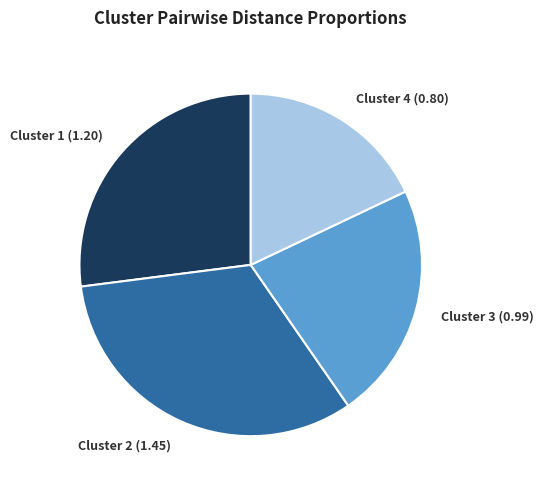

Which category has the biggest portion of the pie?

Cluster 2